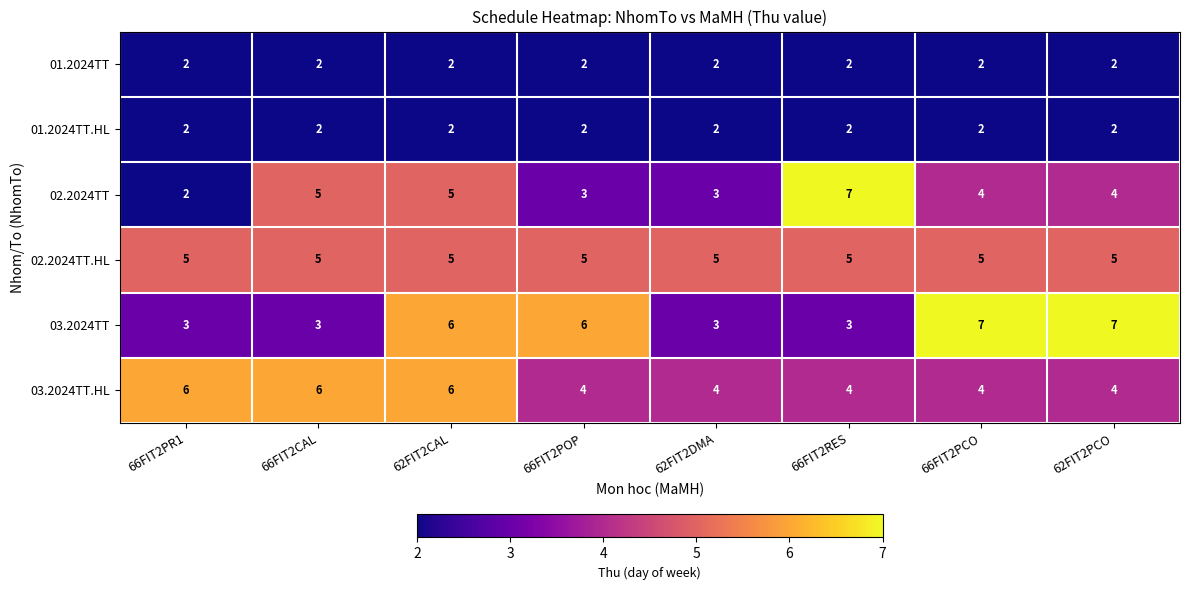

What is the greatest value displayed?

7